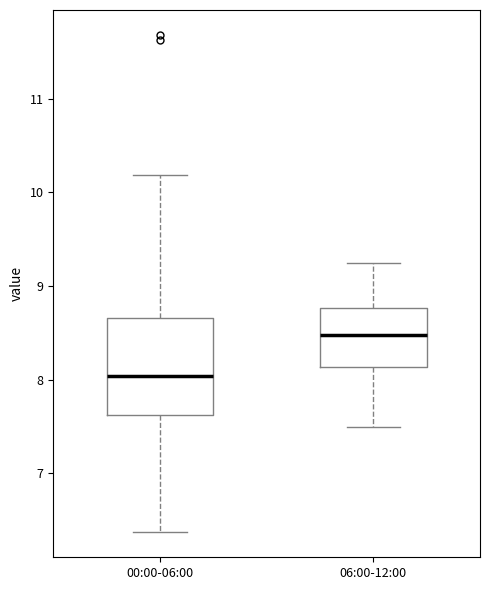

Comparing the boxes themselves (not the whiskers), which one is the tallest?

00:00-06:00